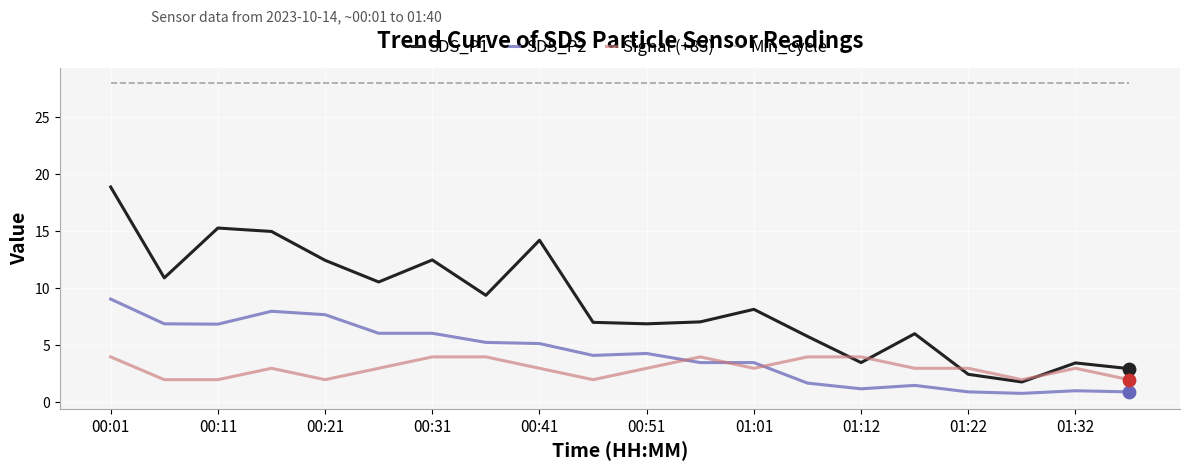

What are all the series names shown in the legend?

SDS_P1, SDS_P2, Signal (+83), Min_cycle